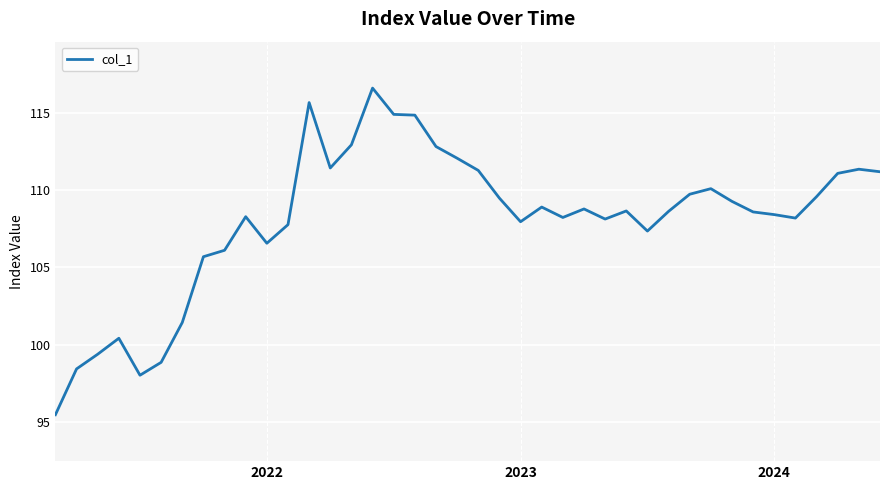

What is the difference between the maximum and minimum values?

21.1